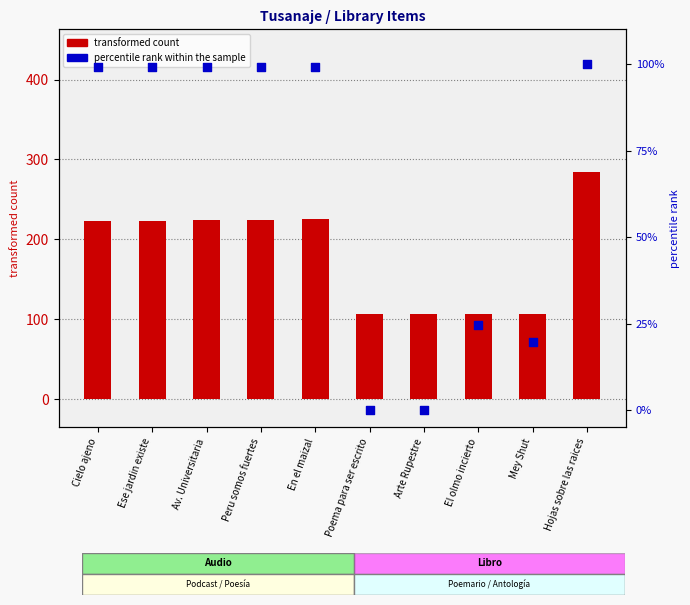

What are all the series names shown in the legend?

transformed count, percentile rank within the sample